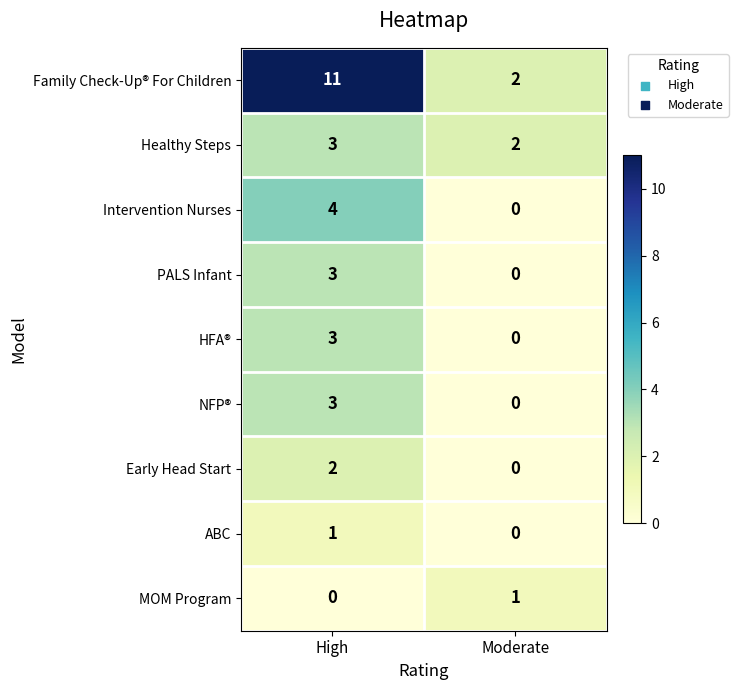

Which series changed the most between High and Moderate?

Family Check-Up® For Children